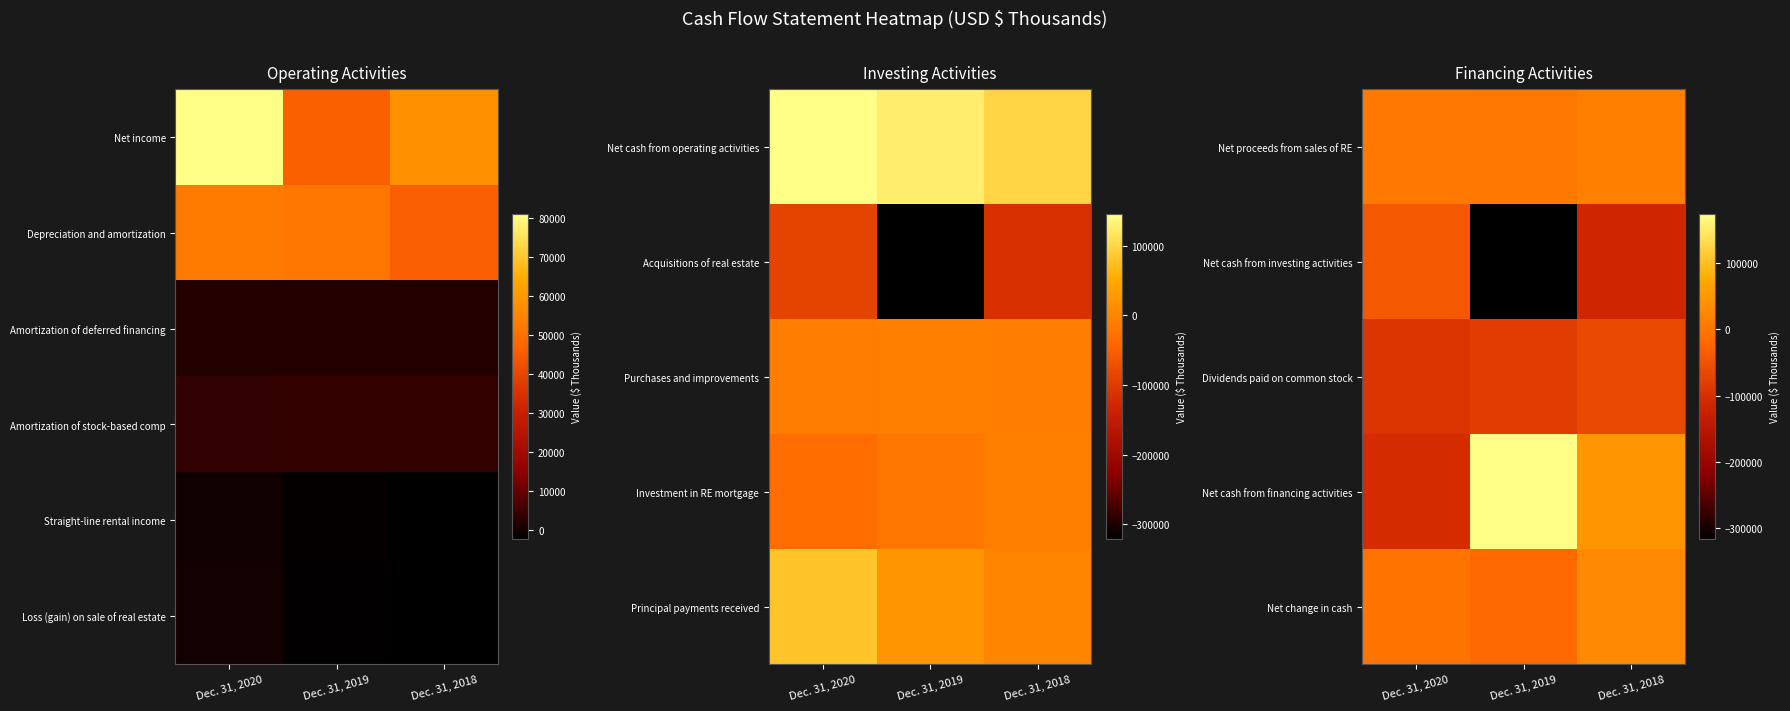

What is the spread (max minus min) of values at Dec. 31, 2019?

489254